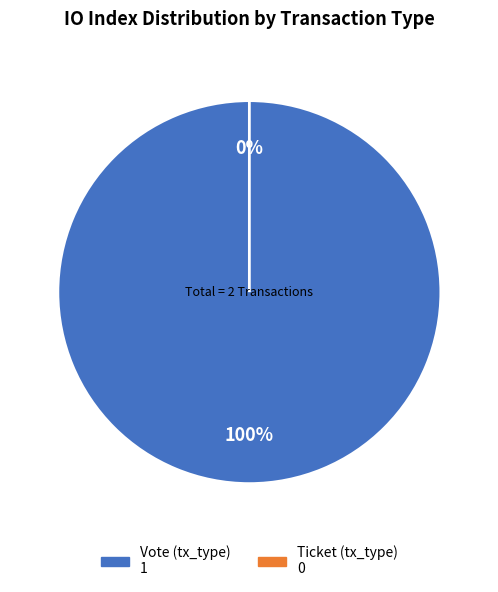

Do Ticket (tx_type) and Vote (tx_type) together represent more than half of the pie?

Yes